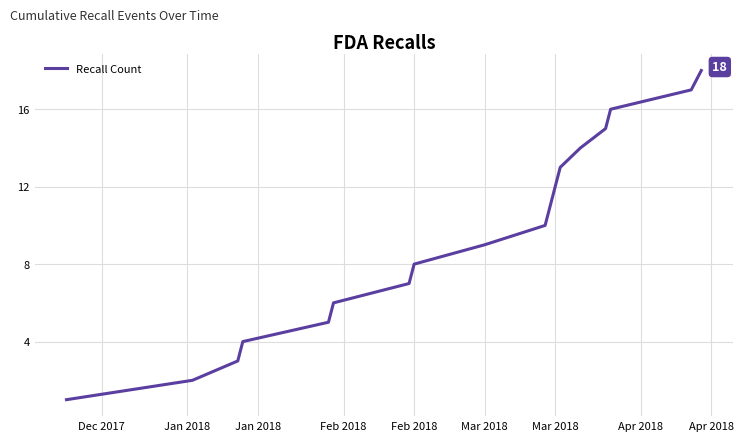

What is the difference between the maximum and minimum values?

17